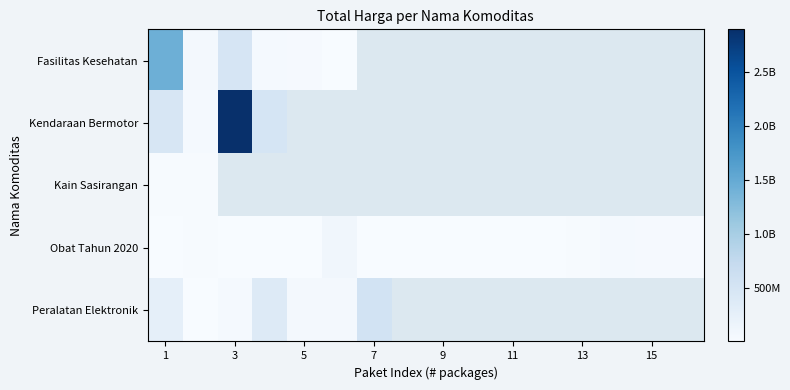

Which category has the lowest value across all series?

5